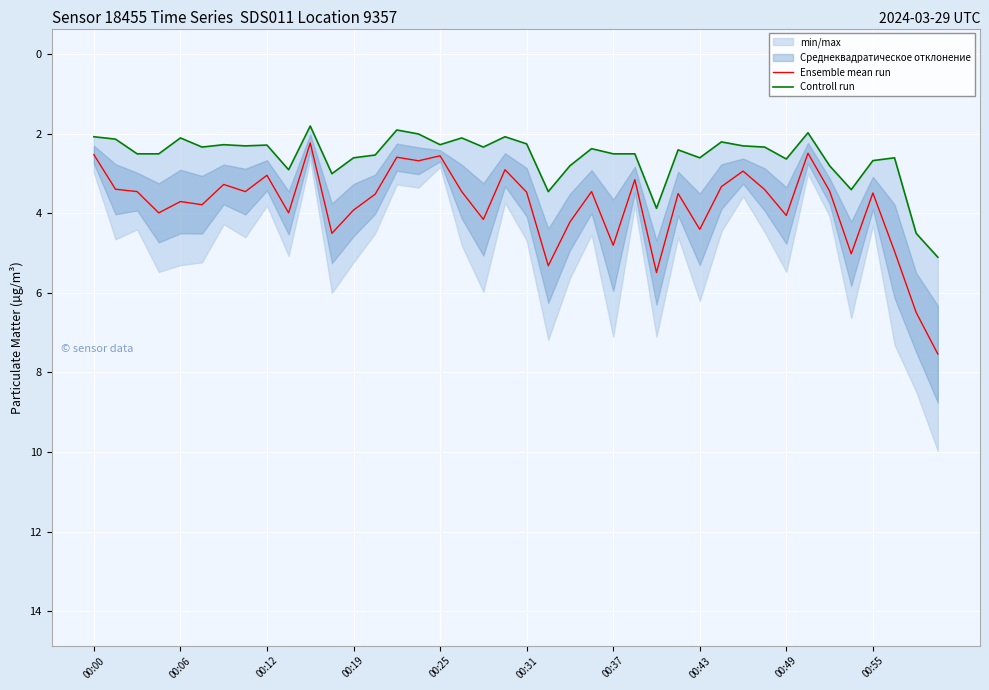

True or false: Ensemble mean run has a value of 6.0 at 00:31.

False